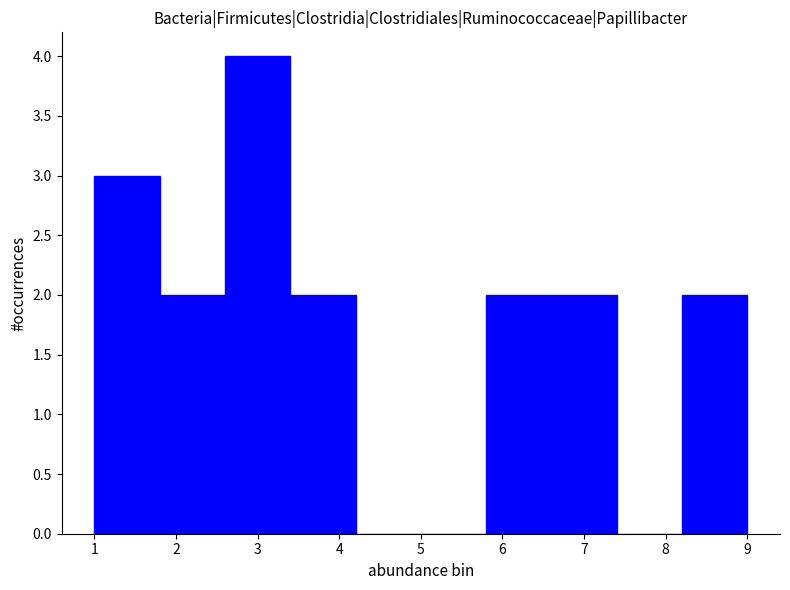

Which range on the x-axis has the tallest bar?

2.6 to 3.4